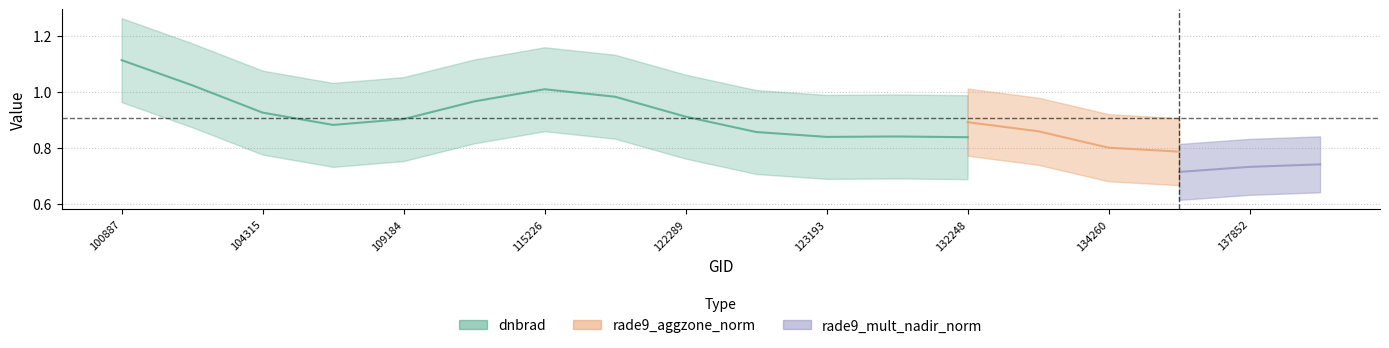

Does the chart display data point markers on the line(s)?

No